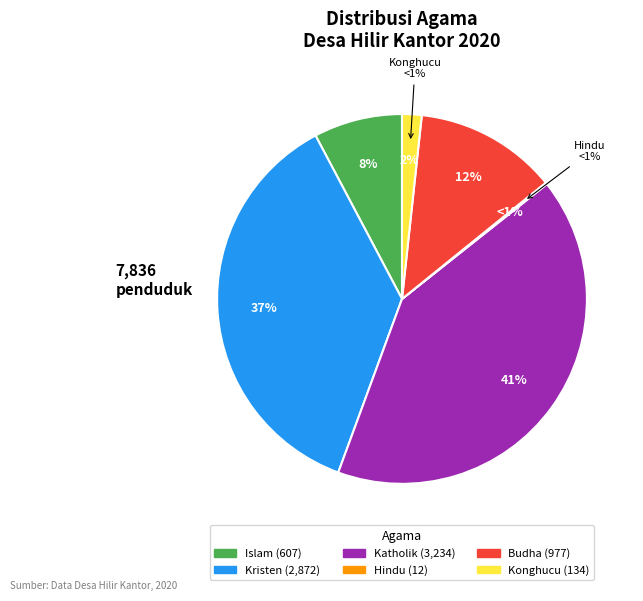

To the nearest percent, what is the combined percentage of Katholik and Kristen?

78%